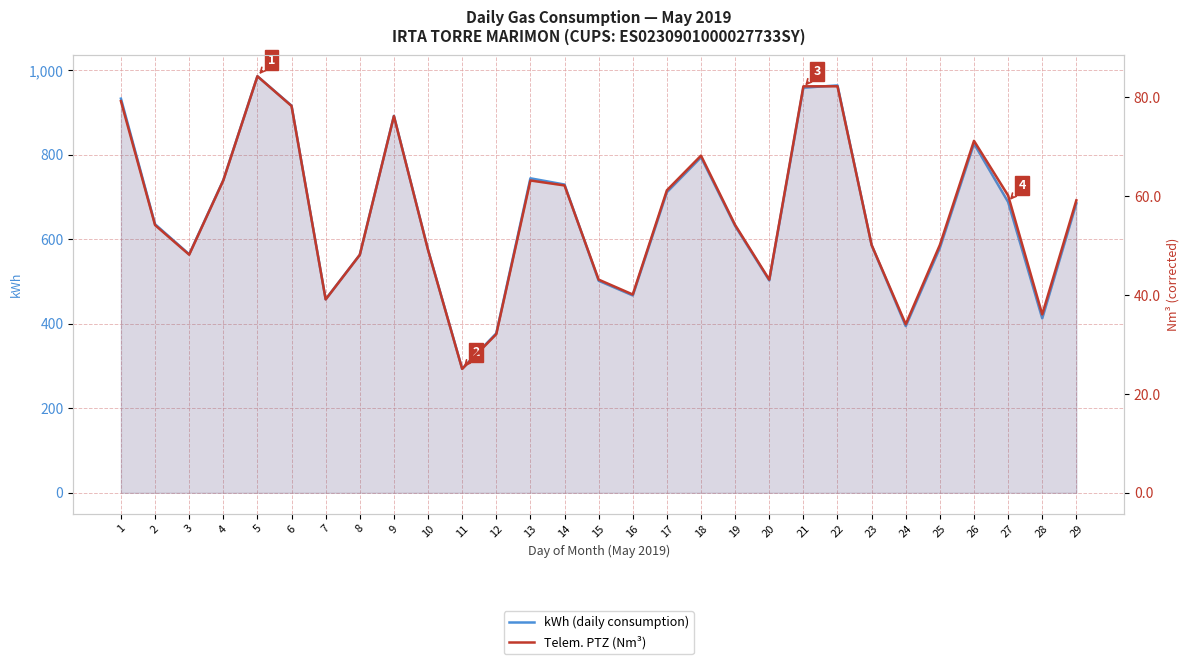

At which category does kWh (daily consumption) reach its first local valley?

3